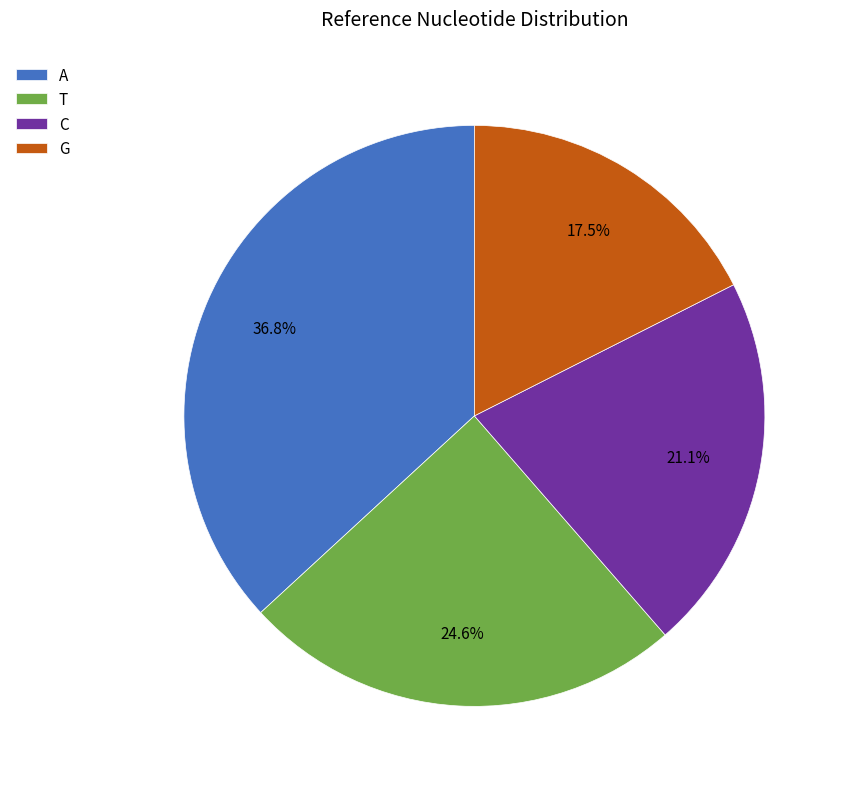

Is the sum of G and C greater than half?

No